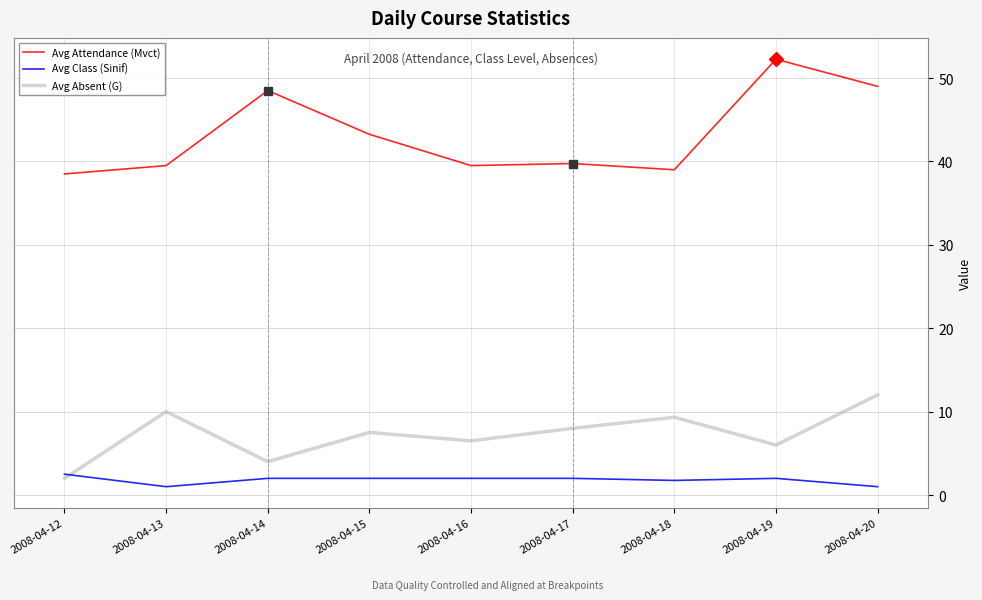

At which category does the chart reach its peak across all series?

2008-04-19